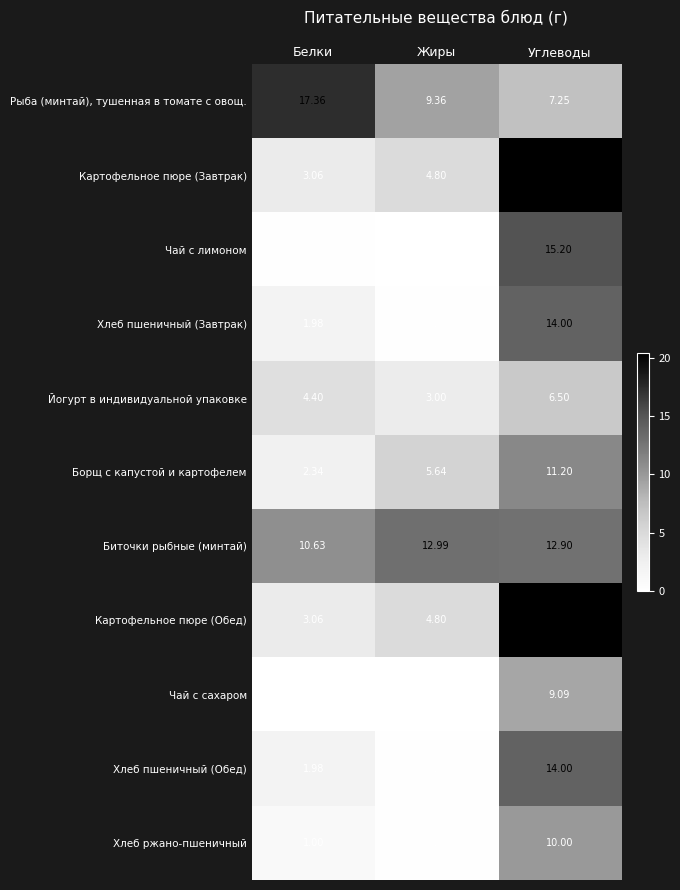

At which label does Рыба (минтай), тушенная в томате с овощ. reach its peak?

Белки